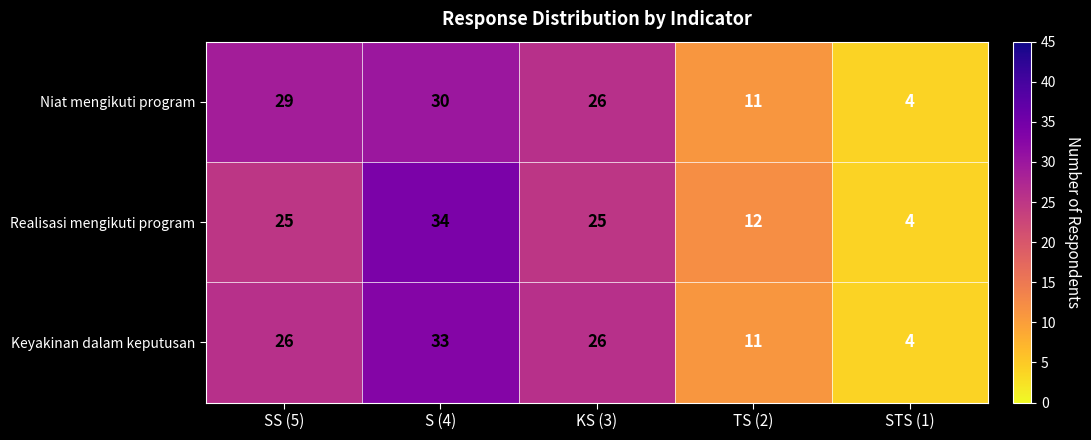

What is the sum of the Realisasi mengikuti program values at SS (5) and STS (1)?

29